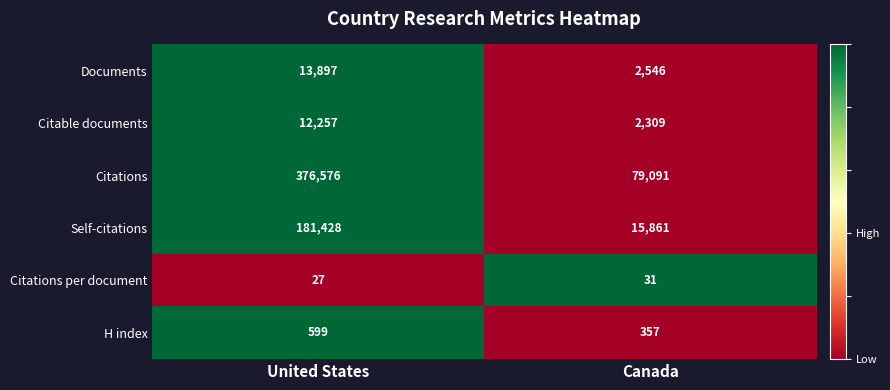

The Self-citations series shows 263377 at United States. True or false?

False